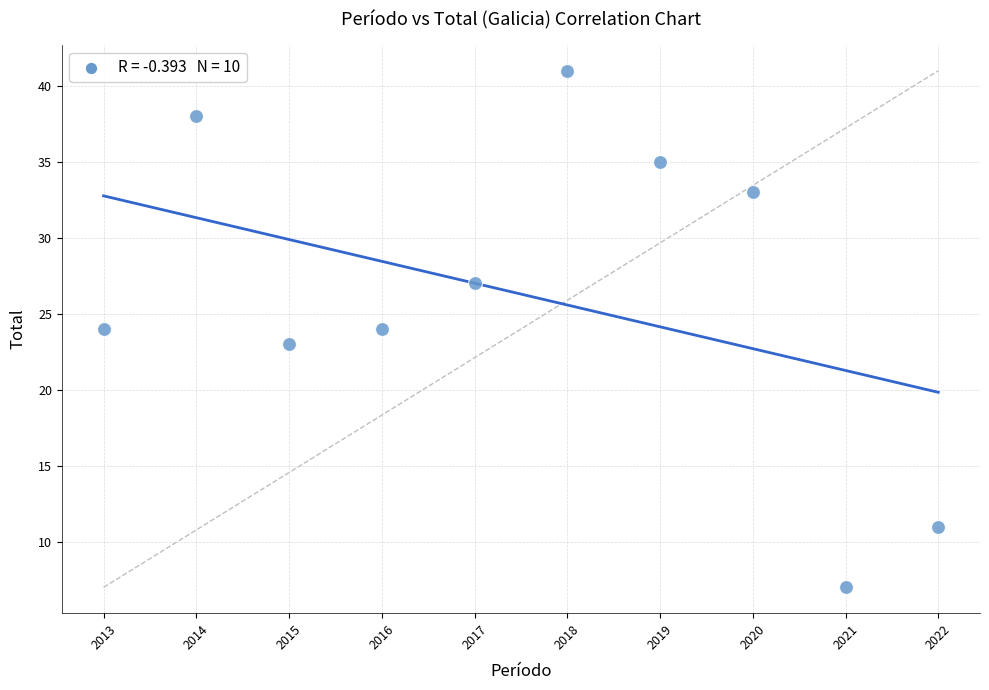

What is the average X value?

2018